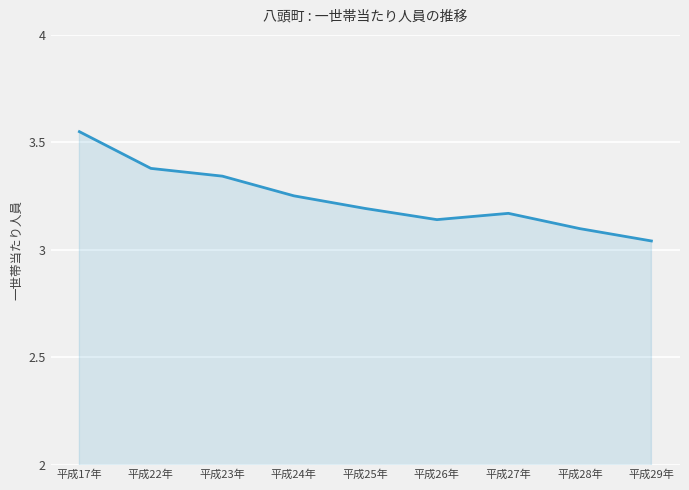

What is the ratio of the value at 平成25年 to the value at 平成26年?

1.0